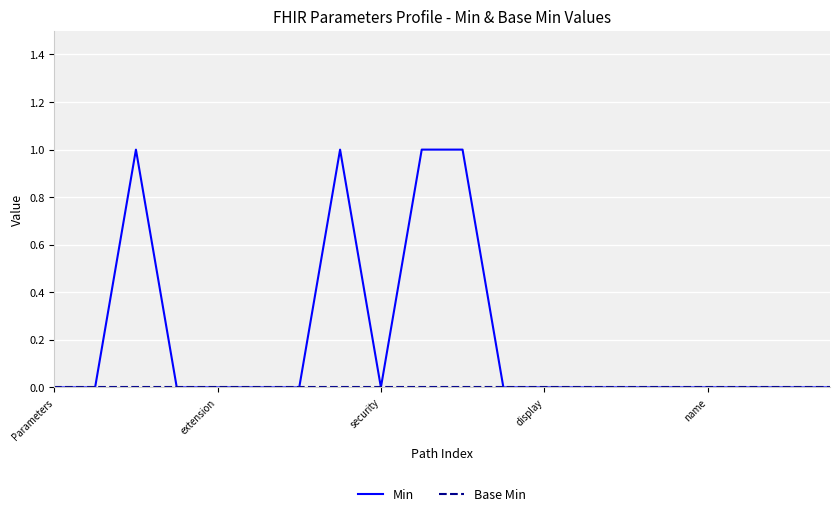

Which series has the largest range (max minus min)?

Min